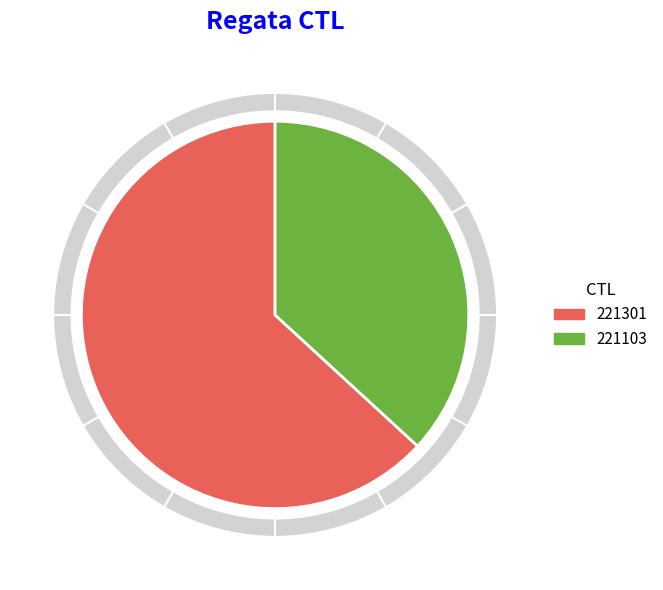

Approximately how many times larger is the value at 221103 compared to 221301?

0.6